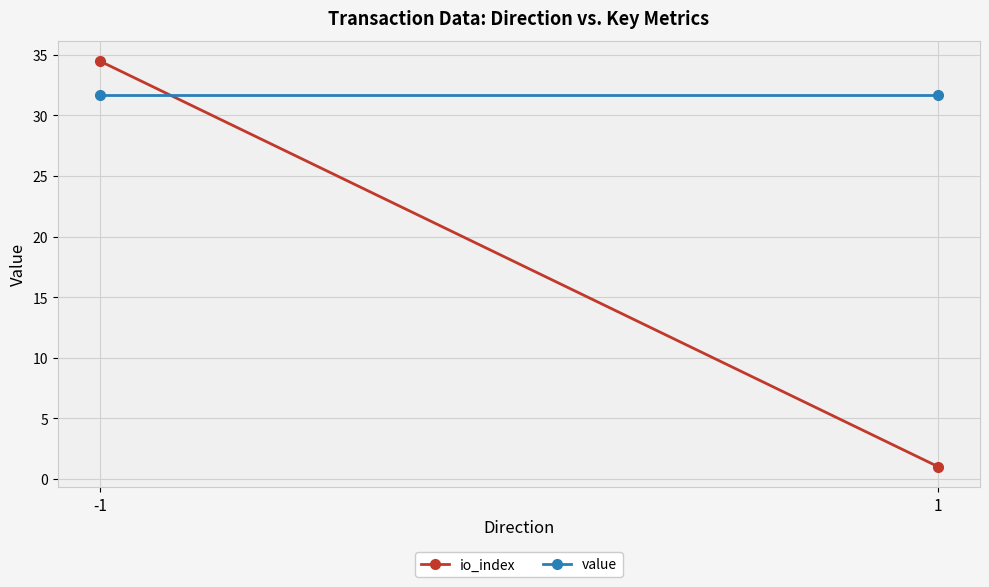

Reading left to right, extract all data points from this chart.

io_index: 34.5	1.0
value: 31.7	31.7